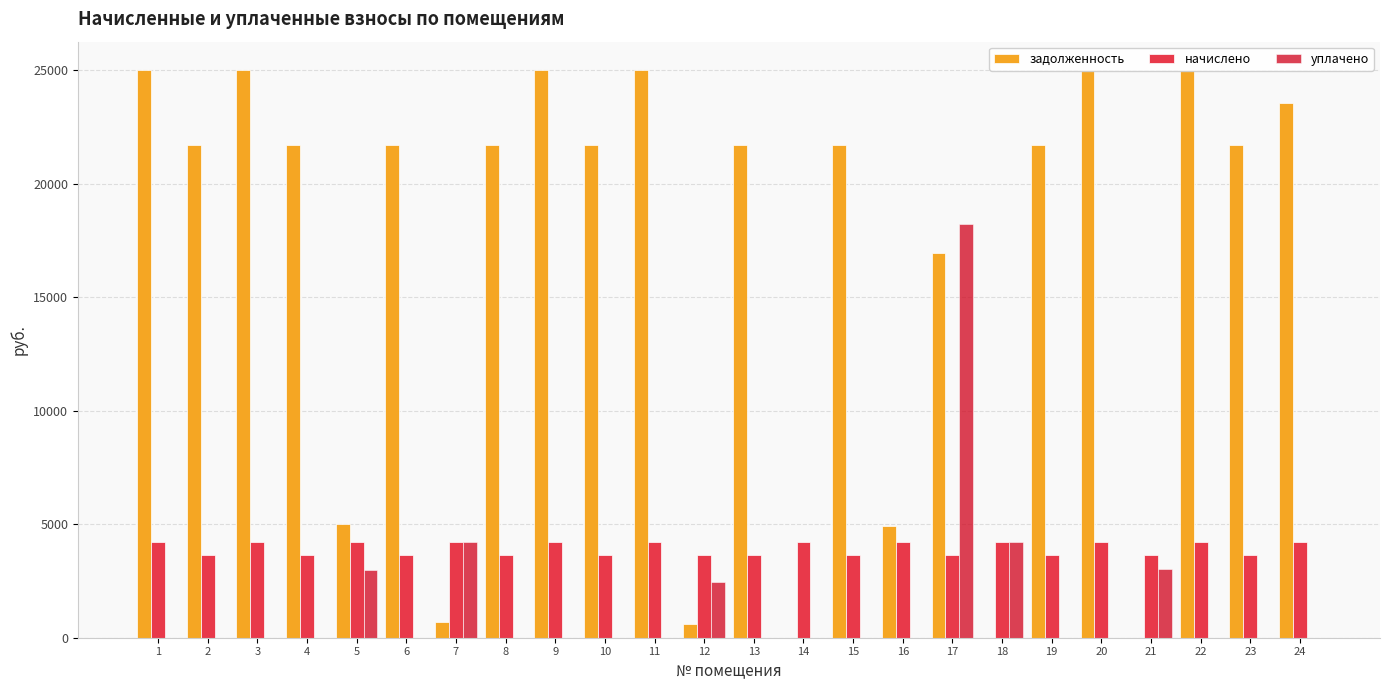

Is the value of начислено at 23 greater than the value of задолженность at 22?

No